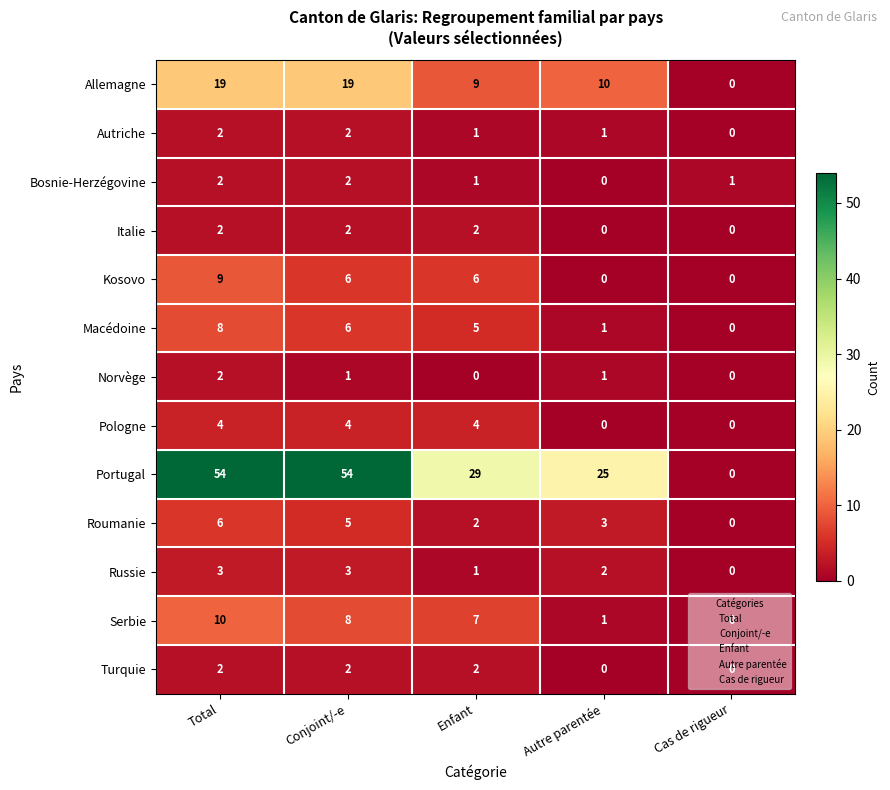

Which category has the lowest value in the Bosnie-Herzégovine series?

Autre parentée